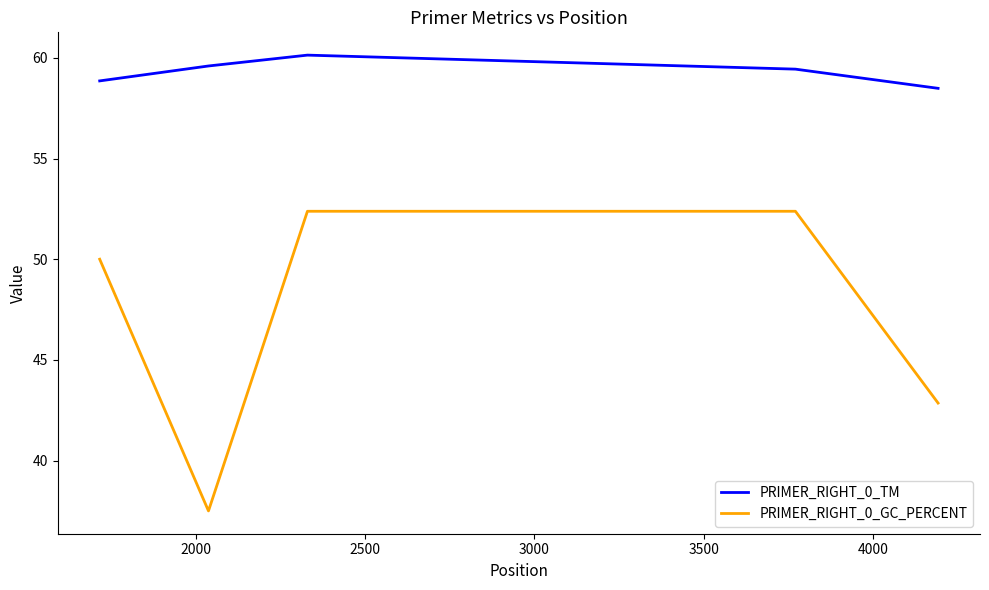

True or false: PRIMER_RIGHT_0_TM and PRIMER_RIGHT_0_GC_PERCENT cross at least once.

False